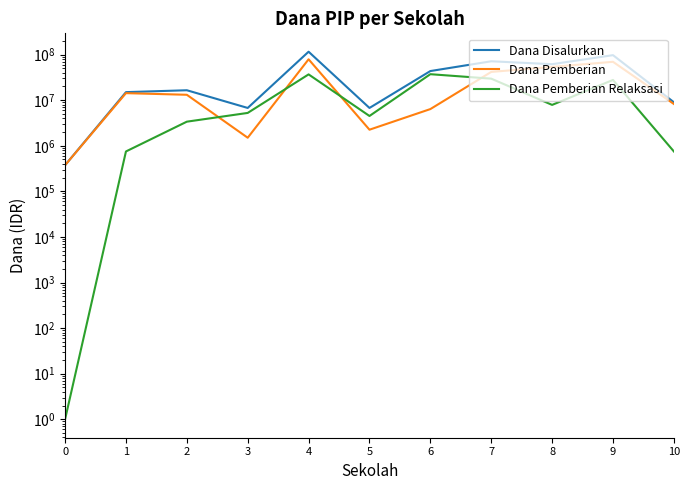

What is the difference between the maximum and second lowest values in the Dana Pemberian Relaksasi series?

36375000